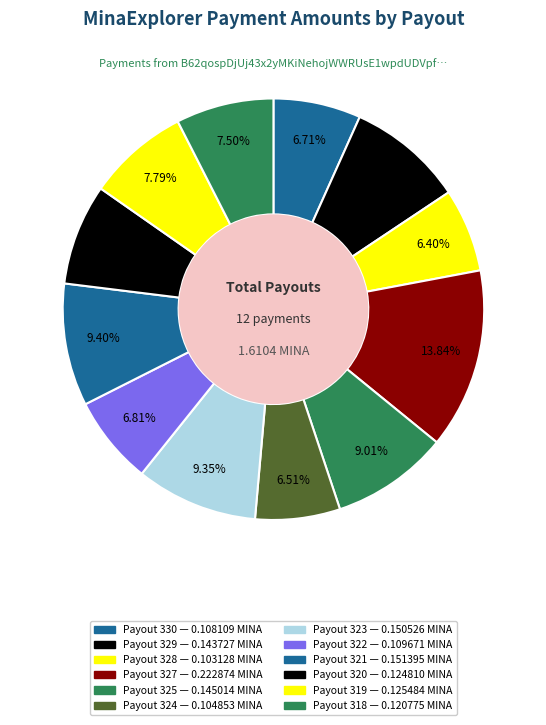

What portion of the pie excludes Payout 321?

90.6%